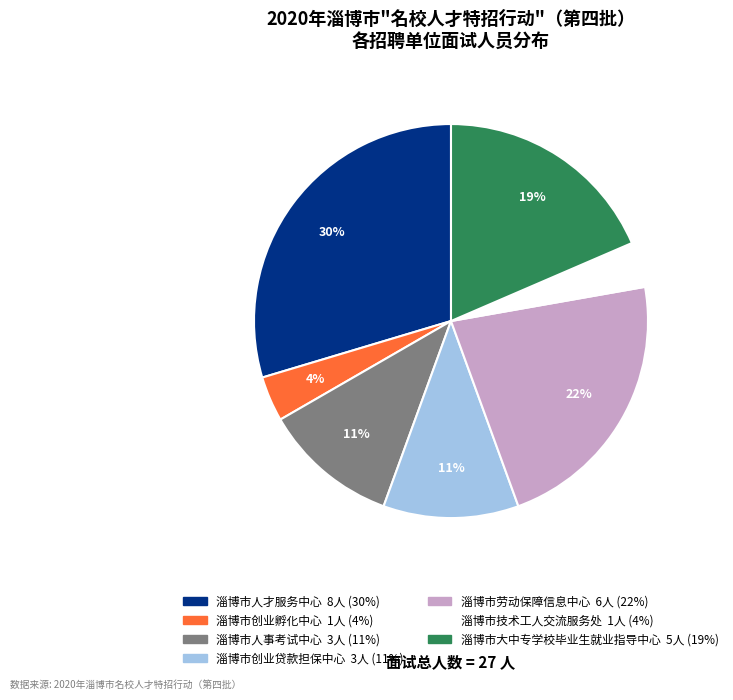

True or false: 淄博市人事考试中心 accounts for 1% of the total.

False